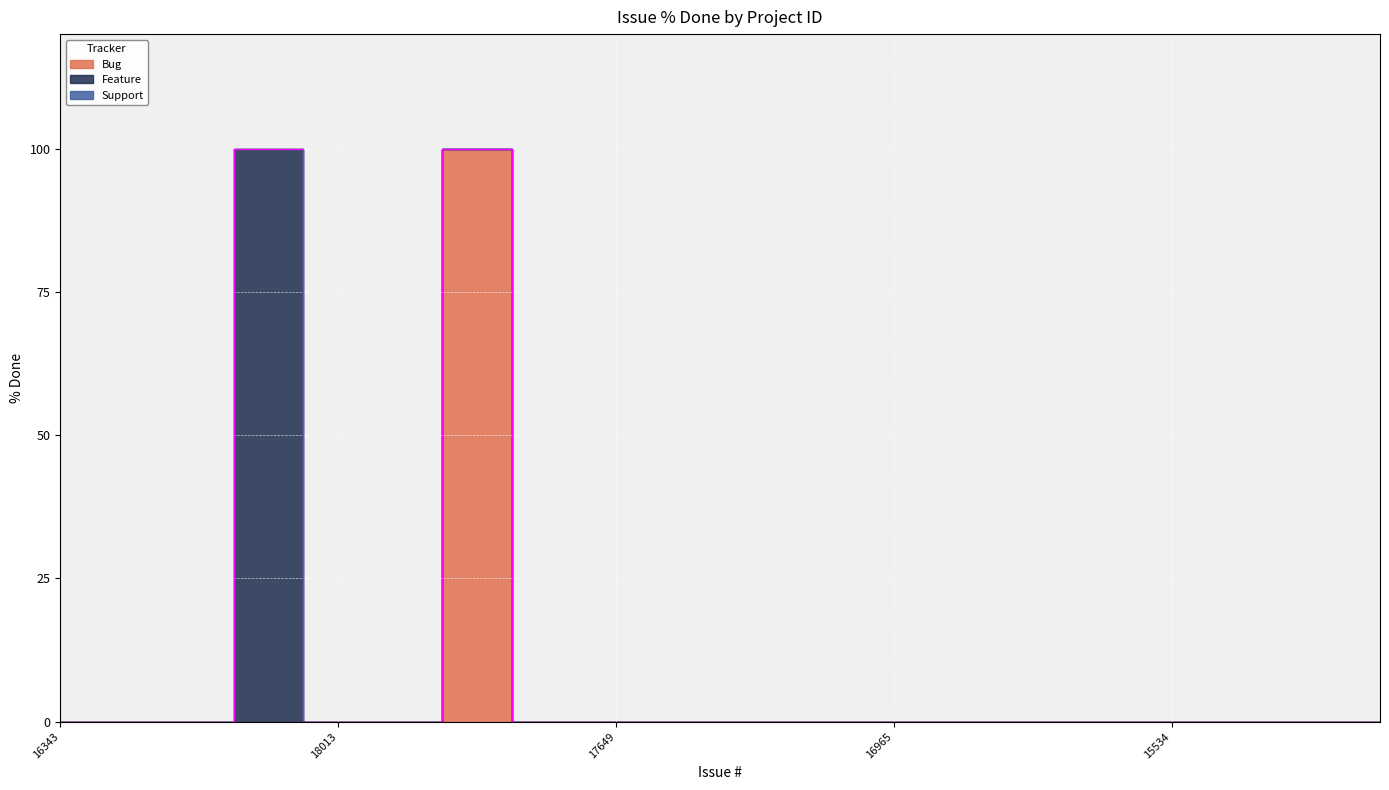

What are all the series names shown in the legend?

Bug, Feature, Support